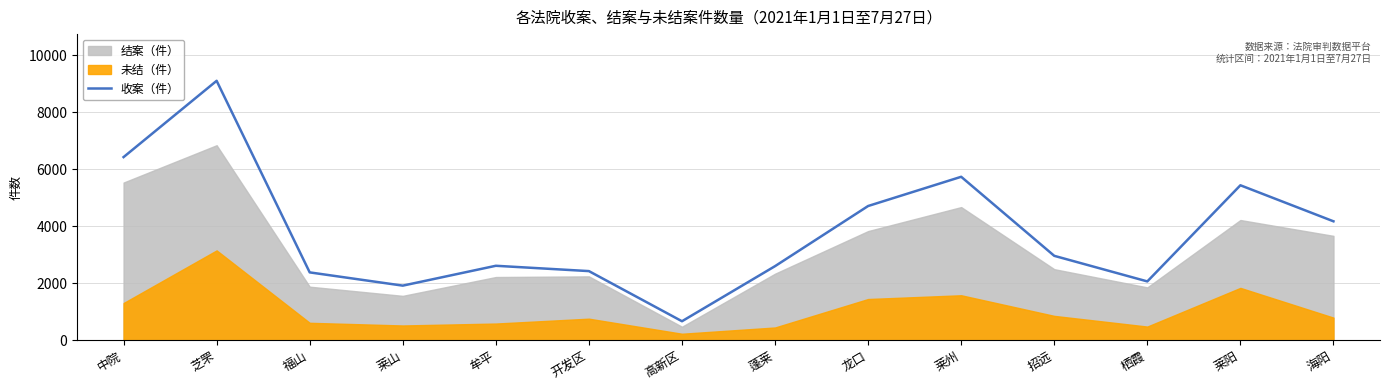

What is the label of the 7th point from the right?

蓬莱